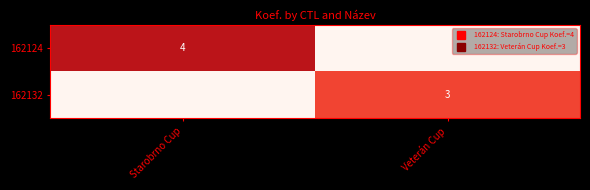

What is the sum of the 162124 values at Veterán Cup and Starobrno Cup?

4